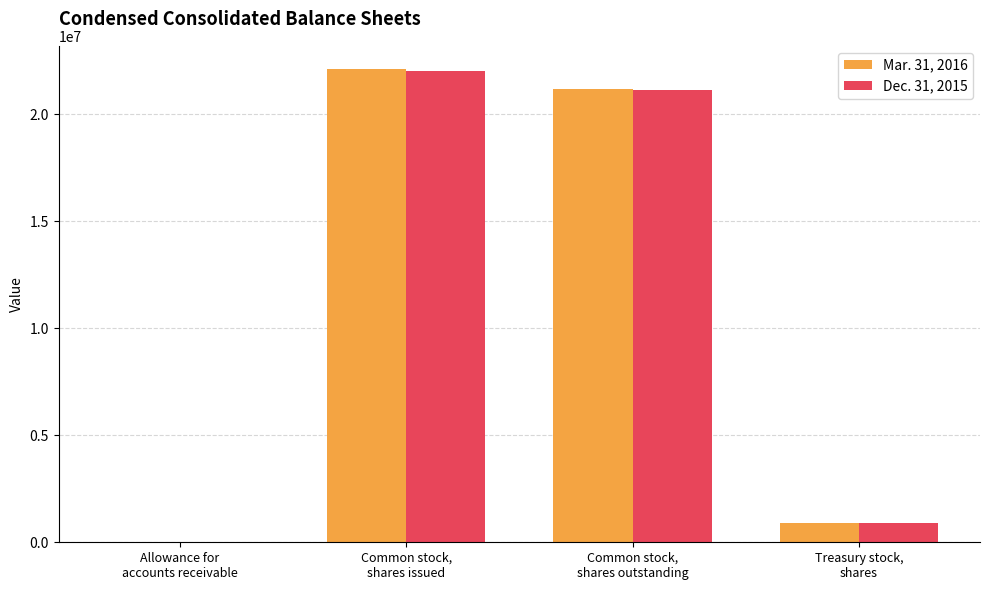

What is the maximum value shown in the chart?

22081578